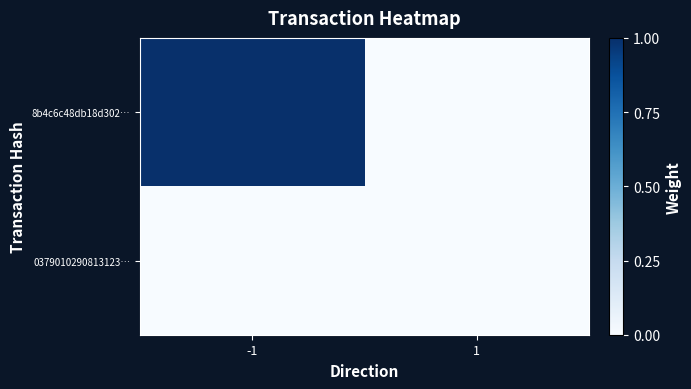

Rank the series by their maximum value, from highest to lowest.

8b4c6c48db18d302…, 0379010290813123…